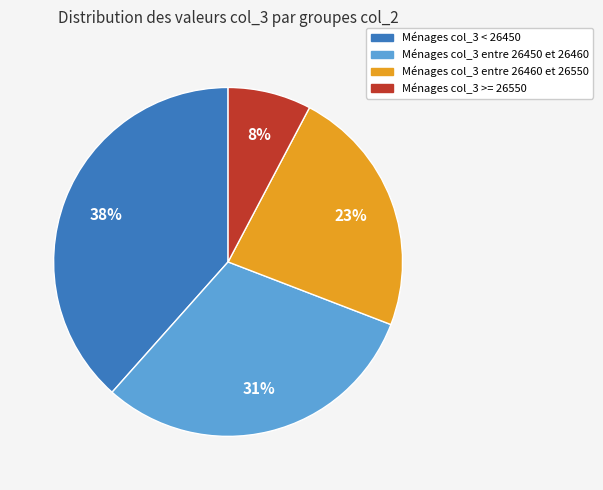

To the nearest percent, what is the average slice percentage?

25%